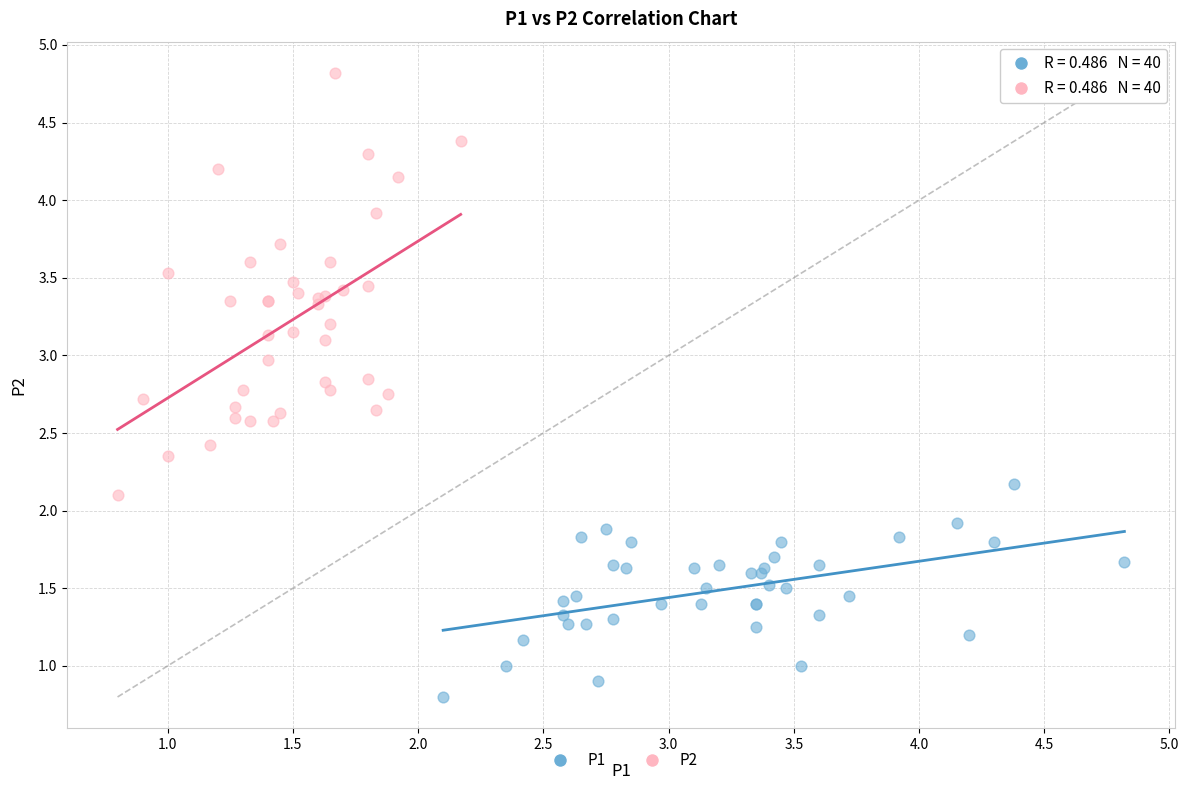

Which series has the widest spread of Y values?

P2